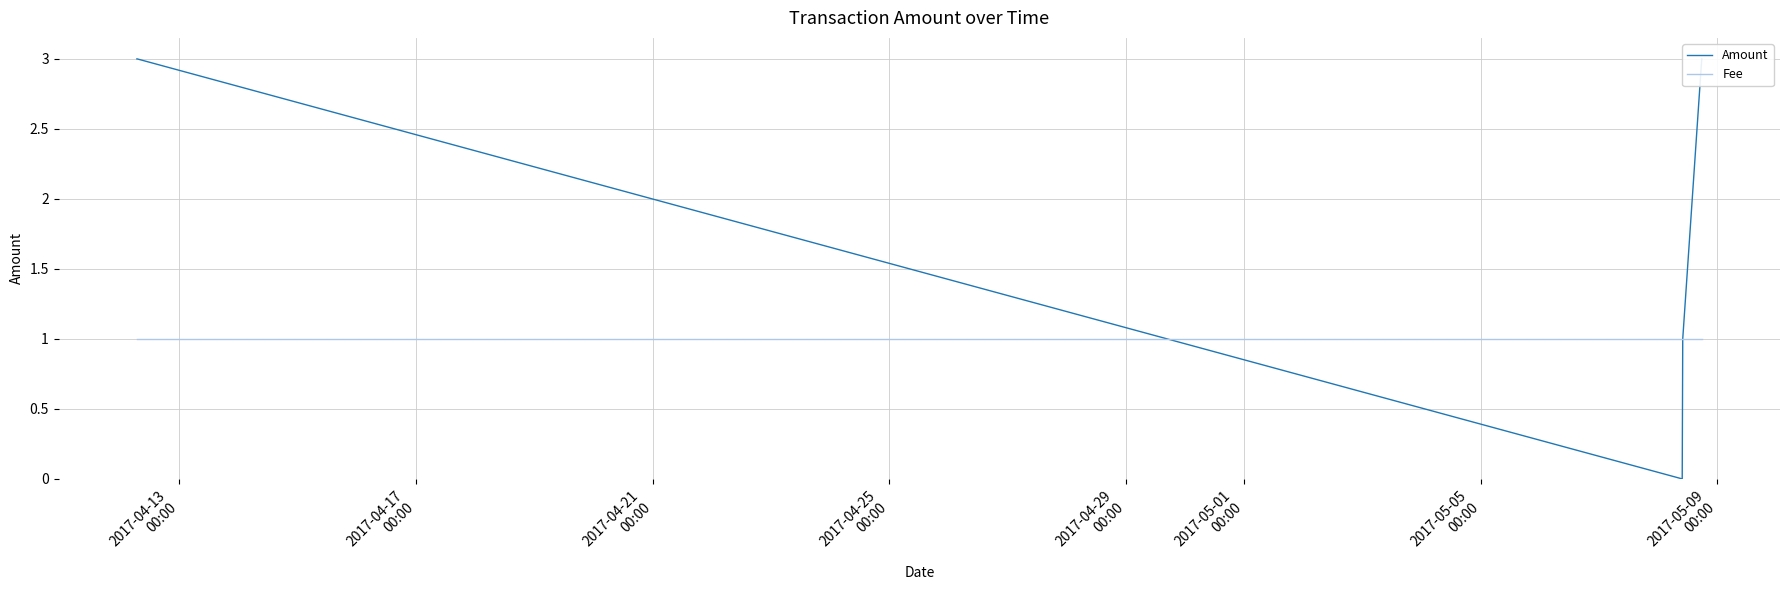

What is the label of the 2nd point from the left?

2017-04-17
00:00